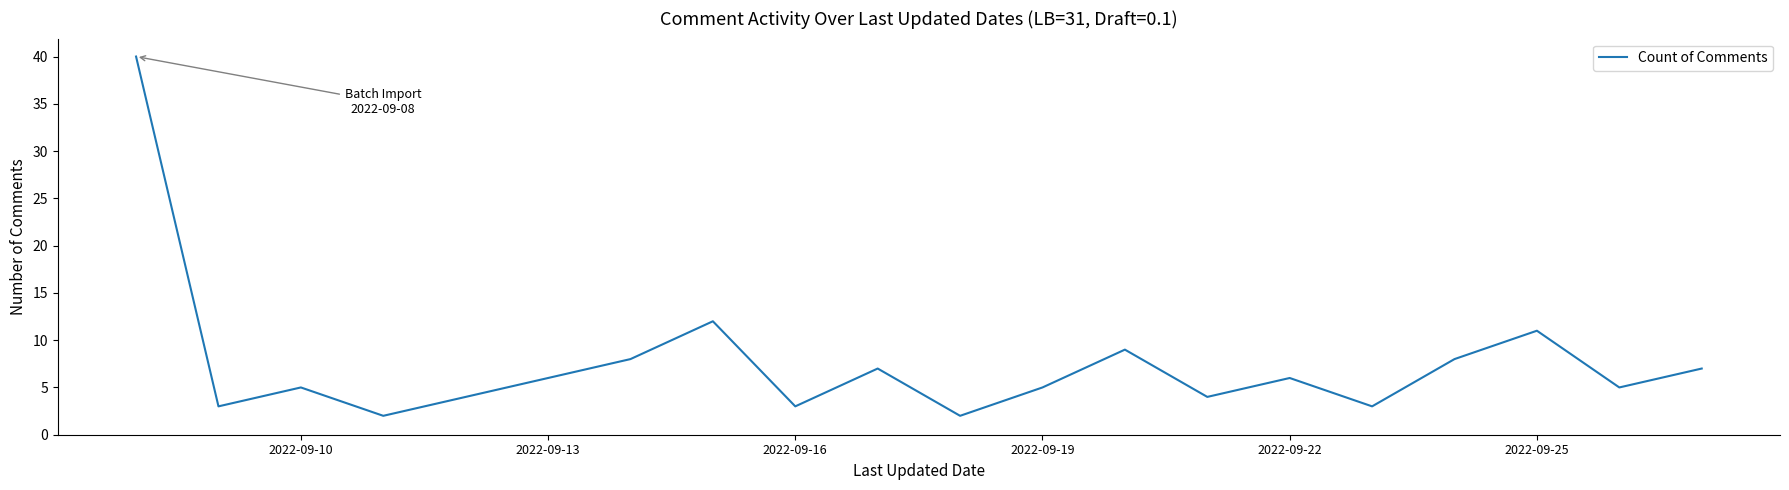

What is the maximum value shown in the chart?

40